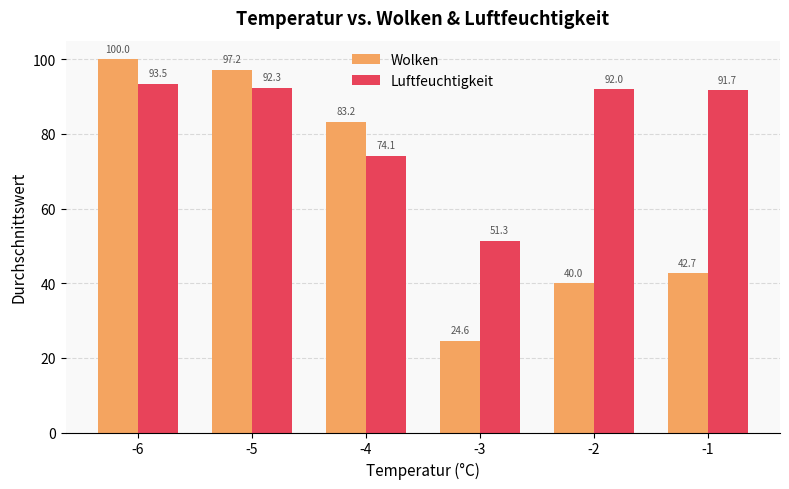

List the series in order of their peak value, lowest first.

Luftfeuchtigkeit, Wolken